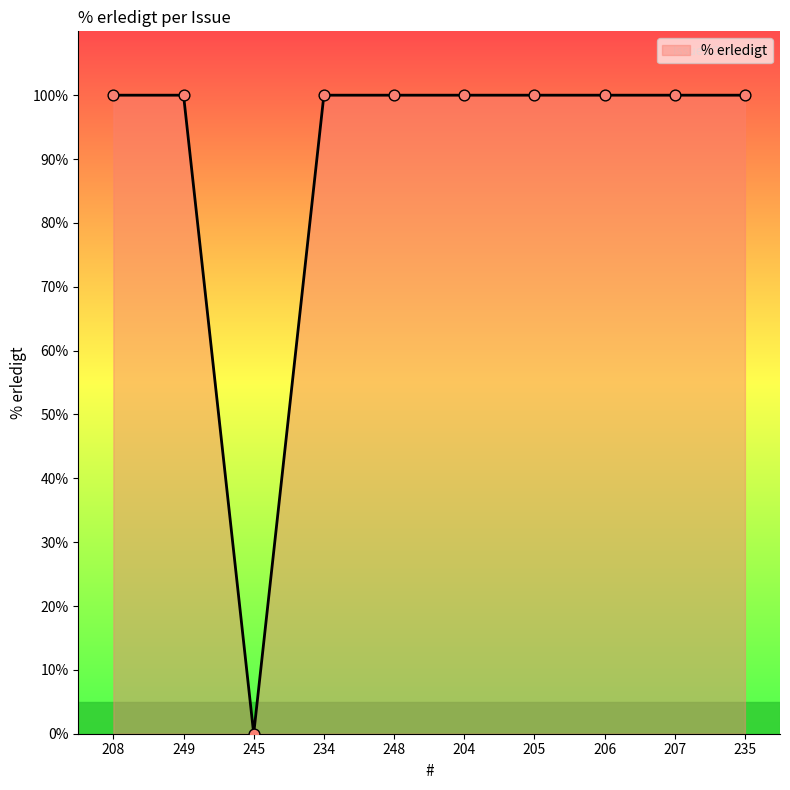

Between 249 and 245, which is larger?

249